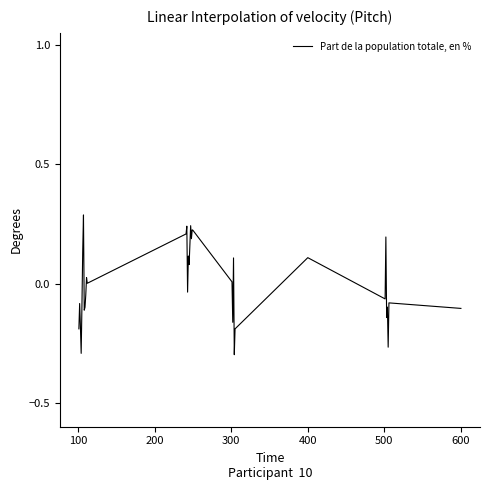

What is the maximum value shown in the chart?

0.3